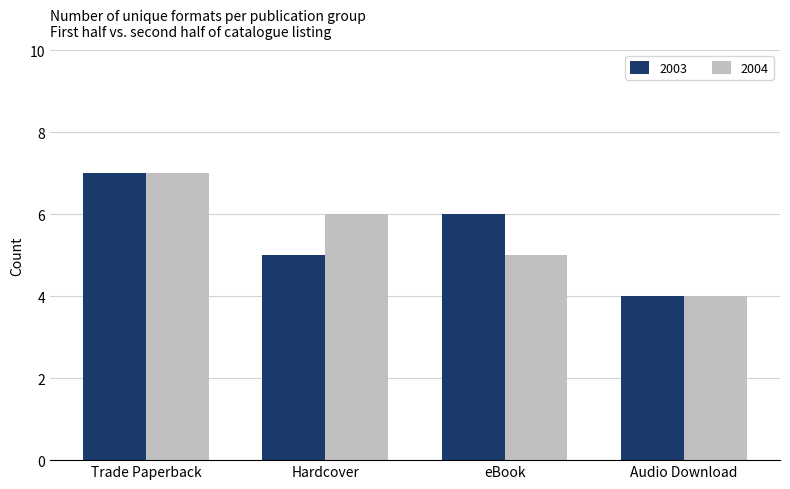

At Hardcover, list the series in order from smallest to largest.

2003, 2004